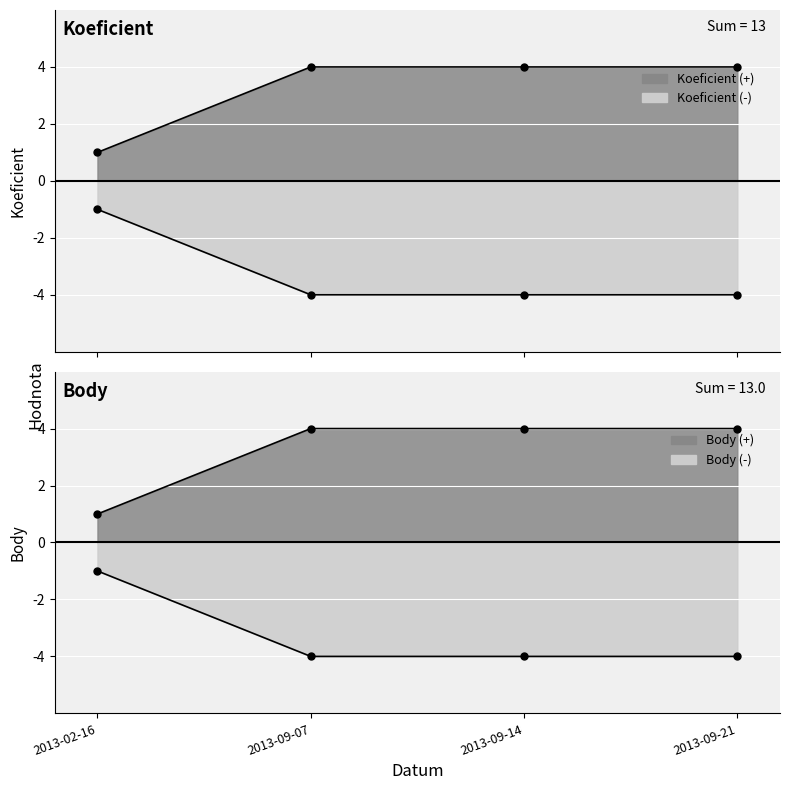

How many lines are shown in the chart?

2